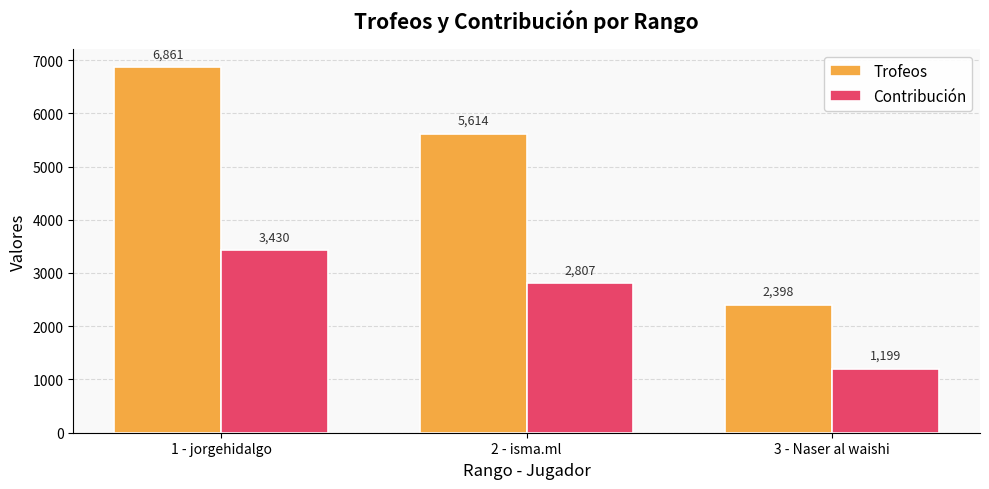

What value does the Trofeos series have at 2 - isma.ml?

5614